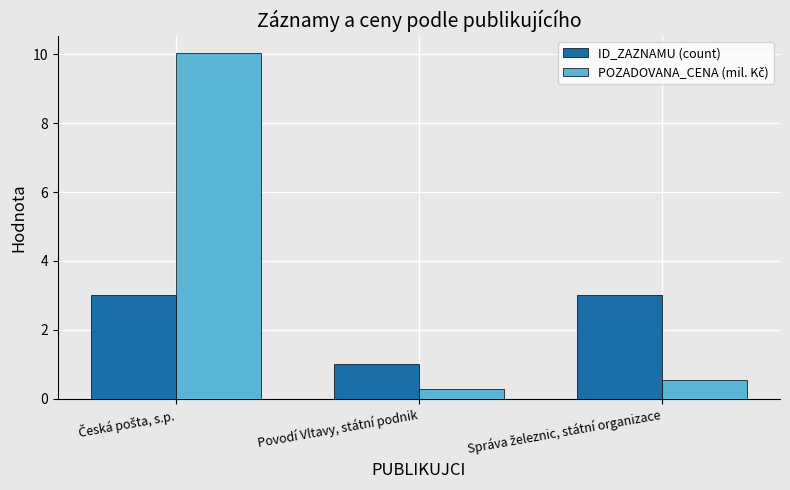

At how many categories does at least one series exceed 8?

1